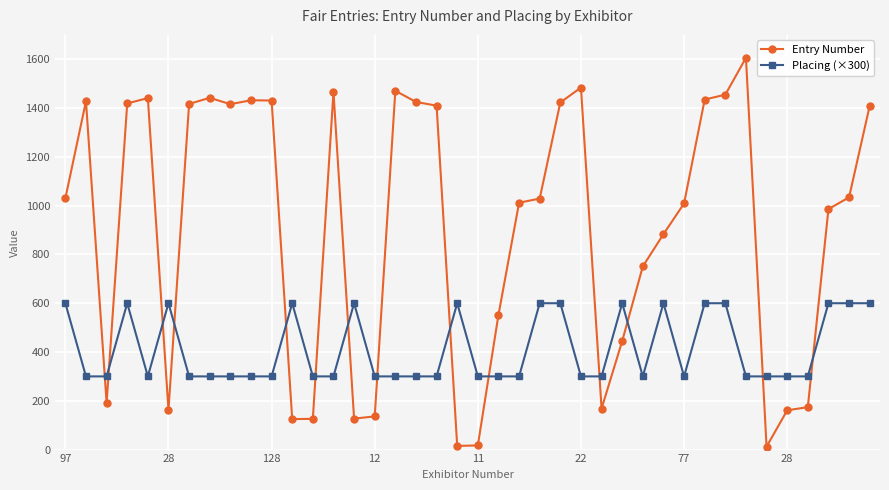

What is the maximum value shown in the chart?

1606